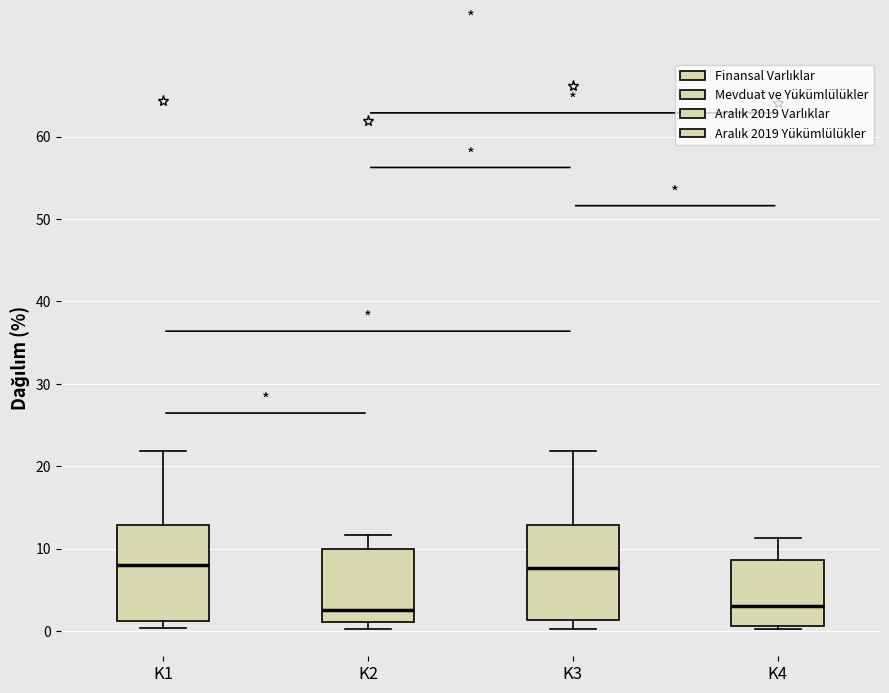

Where is the upper edge of the box for K4 on the y-axis? The values are not printed on the chart, so give them approximately, as read against the axis.

9